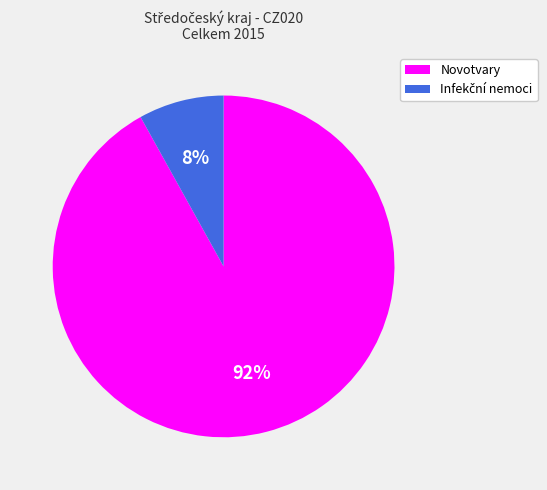

Is it true that Novotvary is 84% of the pie?

False